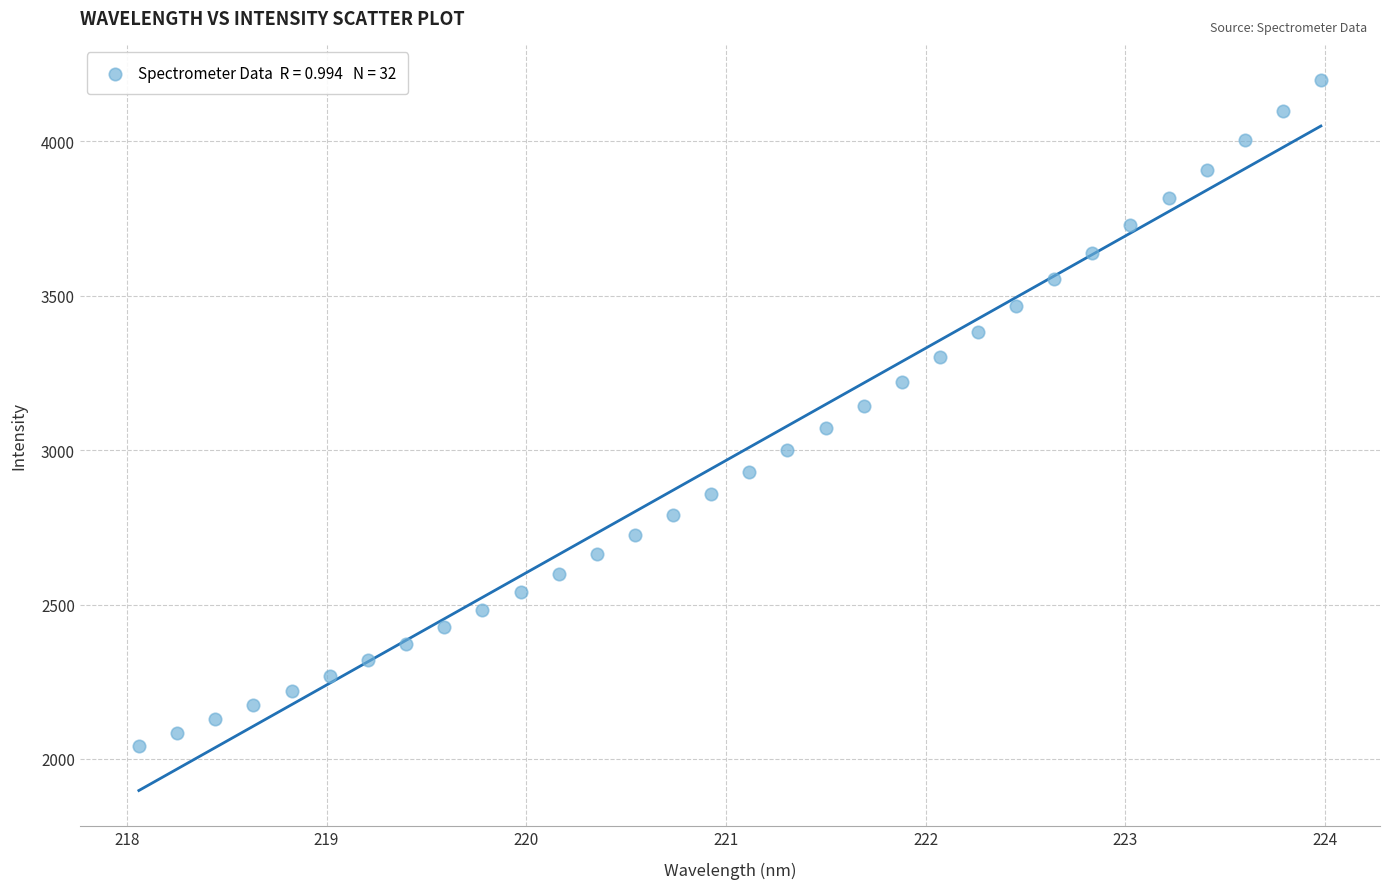

What is the range of X values (max minus min)?

5.9